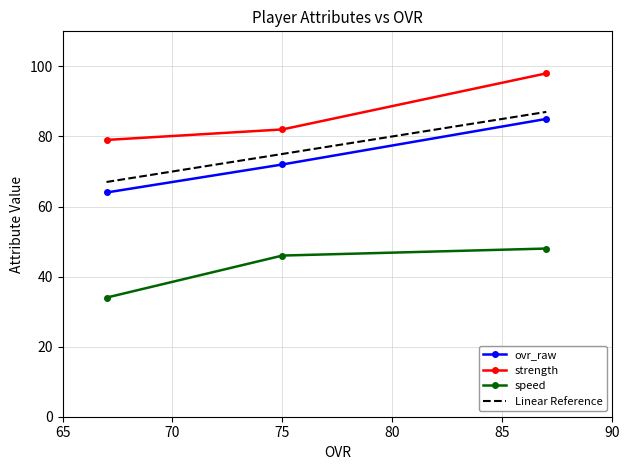

Count the speed values in the range 34 to 48.

3